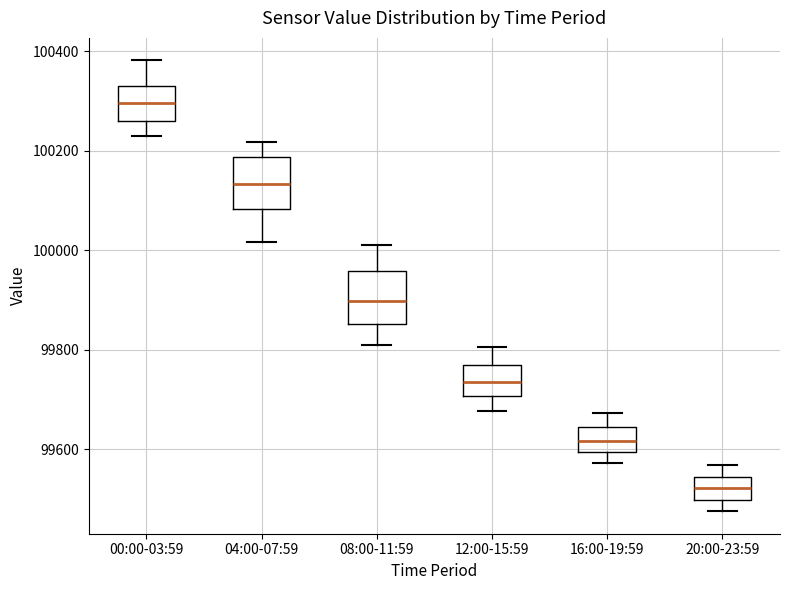

Reading left to right, transcribe this box plot: for each box, give where its median line is, the range the box spans, and where its two whiskers end, as read against the y-axis. The values are not printed on the chart, so give them approximately, as read against the axis.

00:00-03:59: median 100300, box 100260 to 100340, whiskers 100240 to 100380
04:00-07:59: median 100140, box 100080 to 100180, whiskers 100020 to 100220
08:00-11:59: median 99900, box 99860 to 99960, whiskers 99820 to 100020
12:00-15:59: median 99740, box 99700 to 99780, whiskers 99680 to 99800
16:00-19:59: median 99620, box 99600 to 99640, whiskers 99580 to 99680
20:00-23:59: median 99520, box 99500 to 99540, whiskers 99480 to 99560